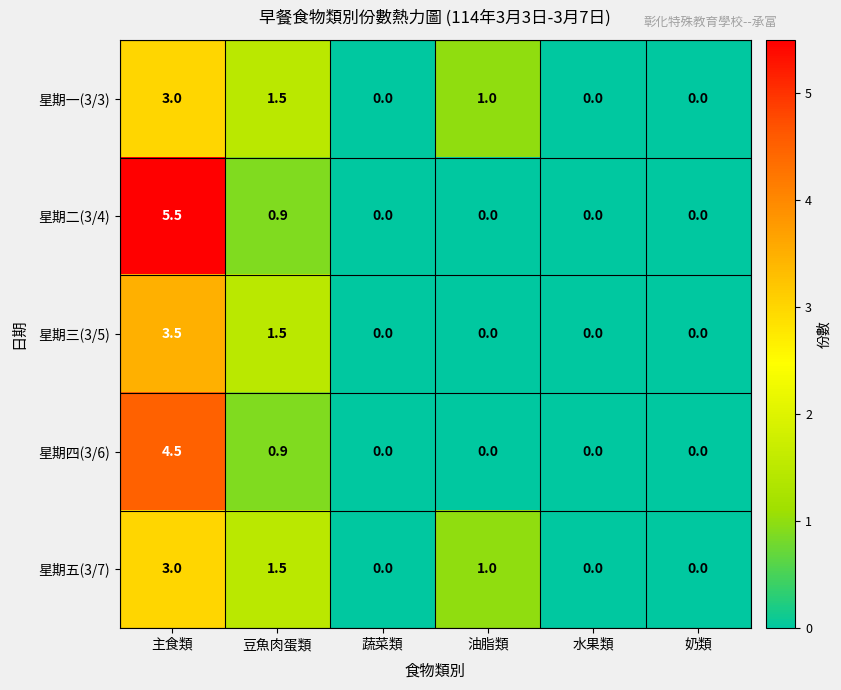

What is the sum of the 星期四(3/6) values at 主食類 and 奶類?

4.5